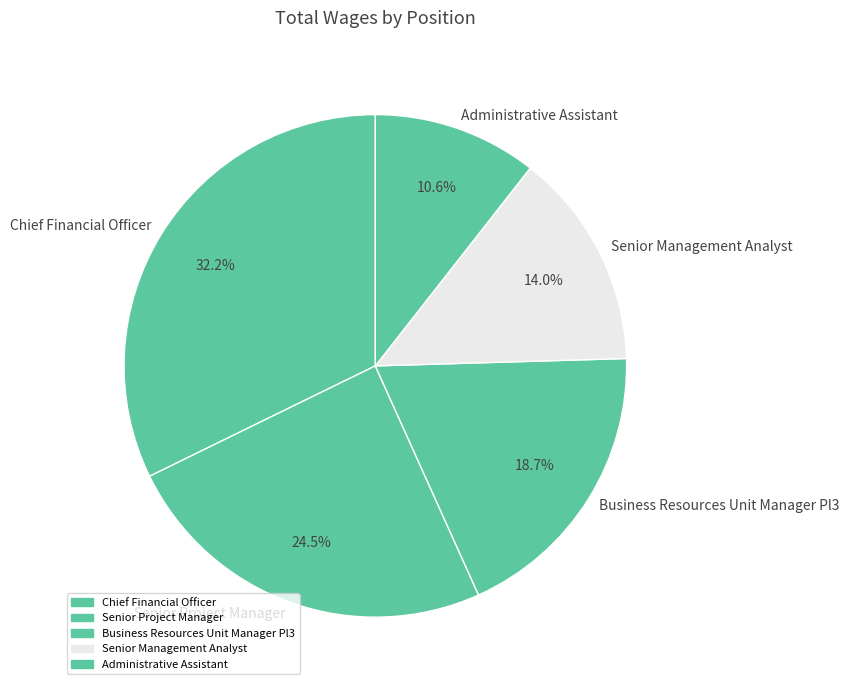

Does any single category account for the majority?

No